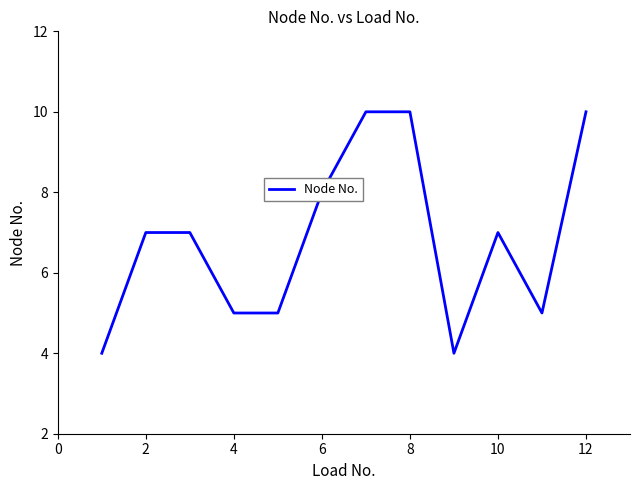

What is the difference between the maximum and minimum values?

6